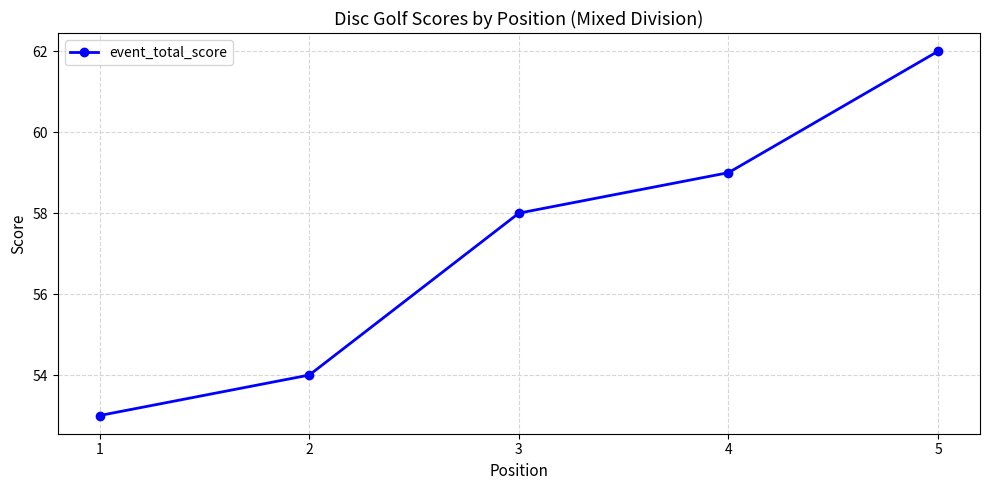

Rank the categories by value from lowest to highest.

1, 2, 3, 4, 5